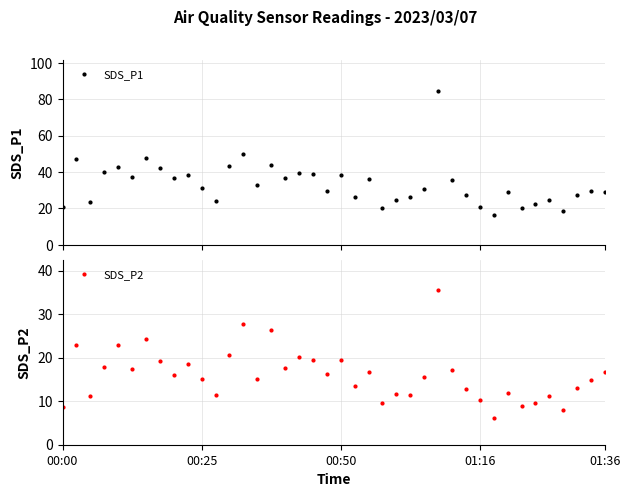

Which series has the largest total across all categories?

SDS_P1